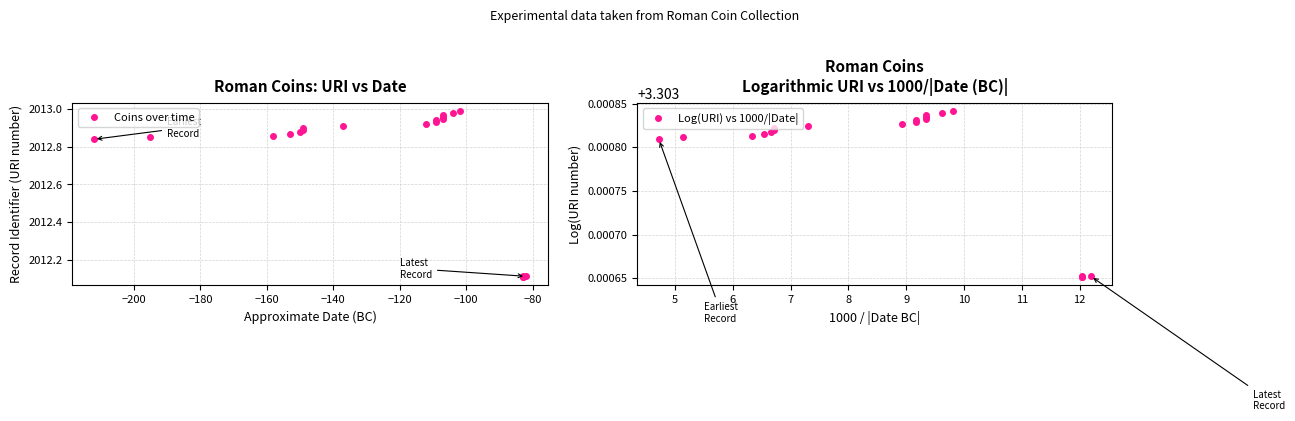

True or false: Log(URI) vs 1000/|Date| has a value of 5.1 at −140.

False